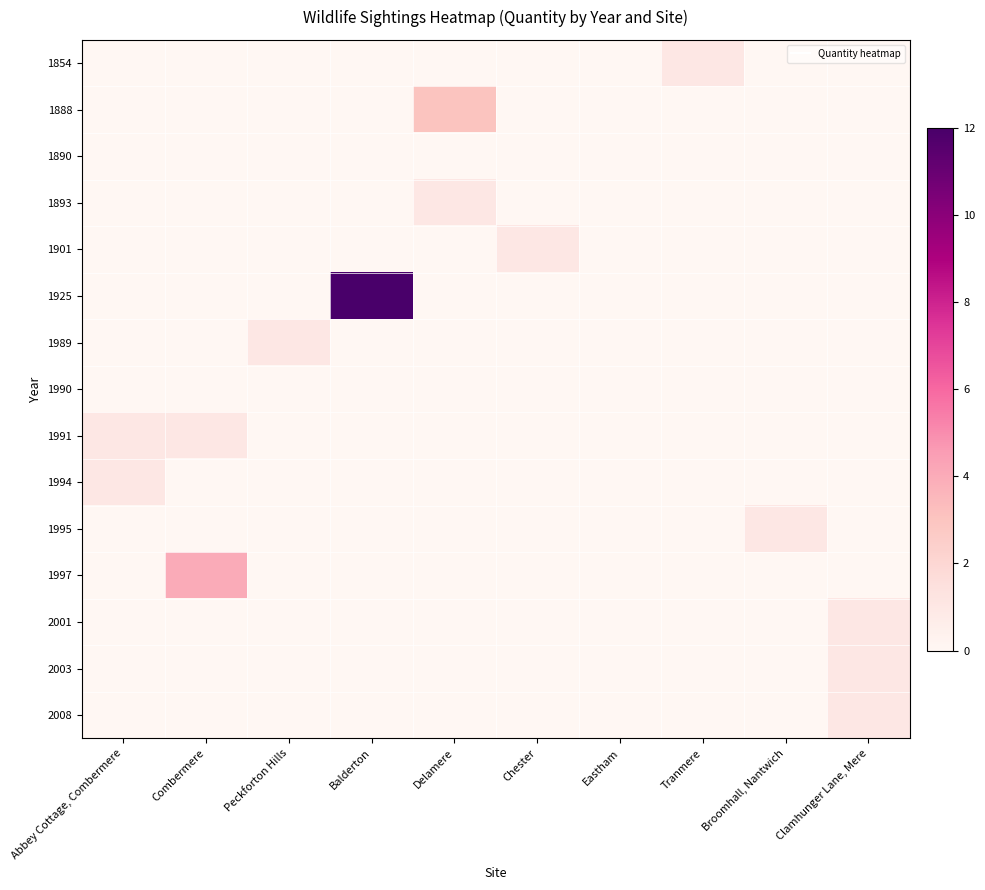

Reading right to left, transcribe all the data shown in this chart.

1854: Clamhunger Lane, Mere=0	Broomhall, Nantwich=0	Tranmere=1	Eastham=0	Chester=0	Delamere=0	Balderton=0	Peckforton Hills=0	Combermere=0	Abbey Cottage, Combermere=0
1888: Clamhunger Lane, Mere=0	Broomhall, Nantwich=0	Tranmere=0	Eastham=0	Chester=0	Delamere=3	Balderton=0	Peckforton Hills=0	Combermere=0	Abbey Cottage, Combermere=0
1890: Clamhunger Lane, Mere=0	Broomhall, Nantwich=0	Tranmere=0	Eastham=0	Chester=0	Delamere=0	Balderton=0	Peckforton Hills=0	Combermere=0	Abbey Cottage, Combermere=0
1893: Clamhunger Lane, Mere=0	Broomhall, Nantwich=0	Tranmere=0	Eastham=0	Chester=0	Delamere=1	Balderton=0	Peckforton Hills=0	Combermere=0	Abbey Cottage, Combermere=0
1901: Clamhunger Lane, Mere=0	Broomhall, Nantwich=0	Tranmere=0	Eastham=0	Chester=1	Delamere=0	Balderton=0	Peckforton Hills=0	Combermere=0	Abbey Cottage, Combermere=0
1925: Clamhunger Lane, Mere=0	Broomhall, Nantwich=0	Tranmere=0	Eastham=0	Chester=0	Delamere=0	Balderton=12	Peckforton Hills=0	Combermere=0	Abbey Cottage, Combermere=0
1989: Clamhunger Lane, Mere=0	Broomhall, Nantwich=0	Tranmere=0	Eastham=0	Chester=0	Delamere=0	Balderton=0	Peckforton Hills=1	Combermere=0	Abbey Cottage, Combermere=0
1990: Clamhunger Lane, Mere=0	Broomhall, Nantwich=0	Tranmere=0	Eastham=0	Chester=0	Delamere=0	Balderton=0	Peckforton Hills=0	Combermere=0	Abbey Cottage, Combermere=0
1991: Clamhunger Lane, Mere=0	Broomhall, Nantwich=0	Tranmere=0	Eastham=0	Chester=0	Delamere=0	Balderton=0	Peckforton Hills=0	Combermere=1	Abbey Cottage, Combermere=1
1994: Clamhunger Lane, Mere=0	Broomhall, Nantwich=0	Tranmere=0	Eastham=0	Chester=0	Delamere=0	Balderton=0	Peckforton Hills=0	Combermere=0	Abbey Cottage, Combermere=1
1995: Clamhunger Lane, Mere=0	Broomhall, Nantwich=1	Tranmere=0	Eastham=0	Chester=0	Delamere=0	Balderton=0	Peckforton Hills=0	Combermere=0	Abbey Cottage, Combermere=0
1997: Clamhunger Lane, Mere=0	Broomhall, Nantwich=0	Tranmere=0	Eastham=0	Chester=0	Delamere=0	Balderton=0	Peckforton Hills=0	Combermere=4	Abbey Cottage, Combermere=0
2001: Clamhunger Lane, Mere=1	Broomhall, Nantwich=0	Tranmere=0	Eastham=0	Chester=0	Delamere=0	Balderton=0	Peckforton Hills=0	Combermere=0	Abbey Cottage, Combermere=0
2003: Clamhunger Lane, Mere=1	Broomhall, Nantwich=0	Tranmere=0	Eastham=0	Chester=0	Delamere=0	Balderton=0	Peckforton Hills=0	Combermere=0	Abbey Cottage, Combermere=0
2008: Clamhunger Lane, Mere=1	Broomhall, Nantwich=0	Tranmere=0	Eastham=0	Chester=0	Delamere=0	Balderton=0	Peckforton Hills=0	Combermere=0	Abbey Cottage, Combermere=0